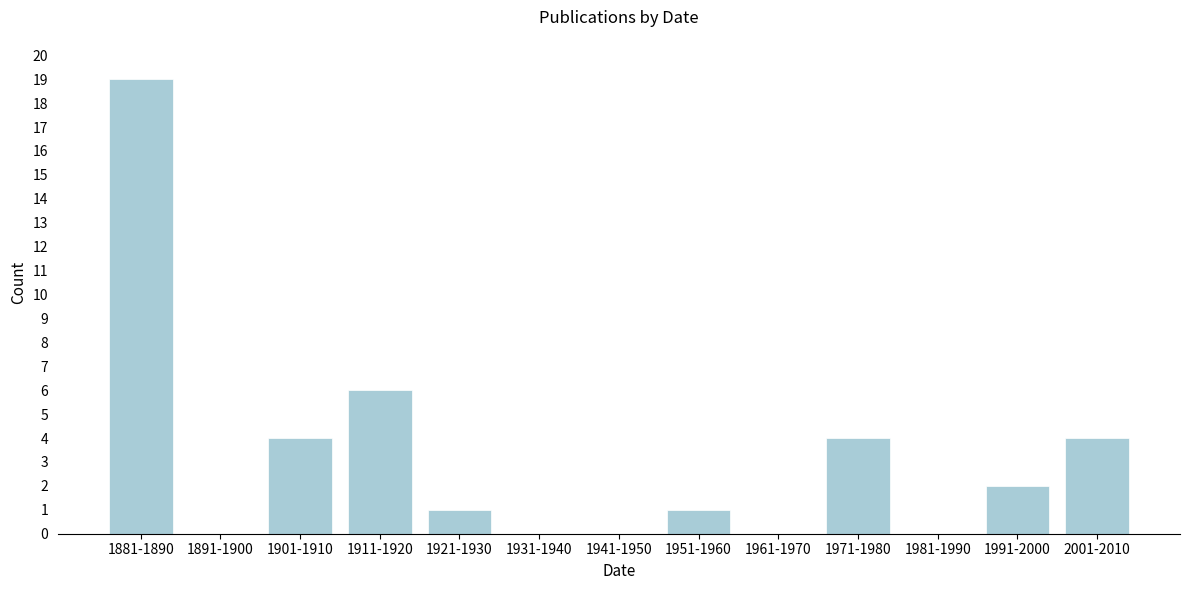

Reading left to right, what are all the values shown in this chart?

1881-1890=19	1891-1900=0	1901-1910=4	1911-1920=6	1921-1930=1	1931-1940=0	1941-1950=0	1951-1960=1	1961-1970=0	1971-1980=4	1981-1990=0	1991-2000=2	2001-2010=4